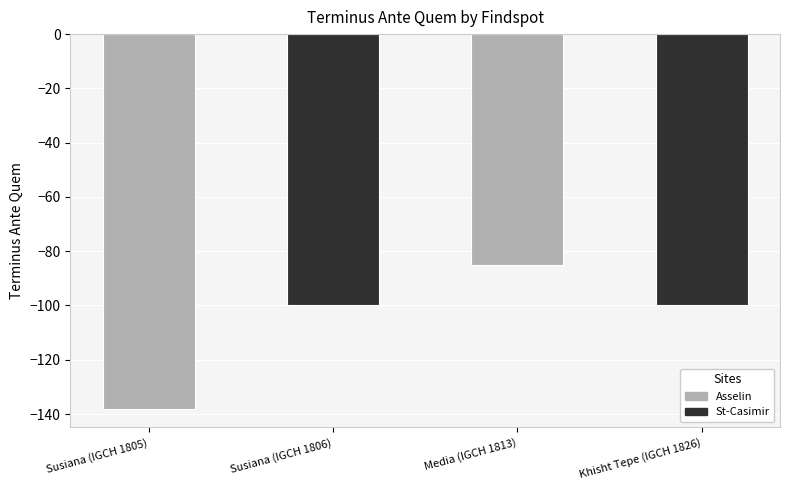

What is the sum of all values?

-423